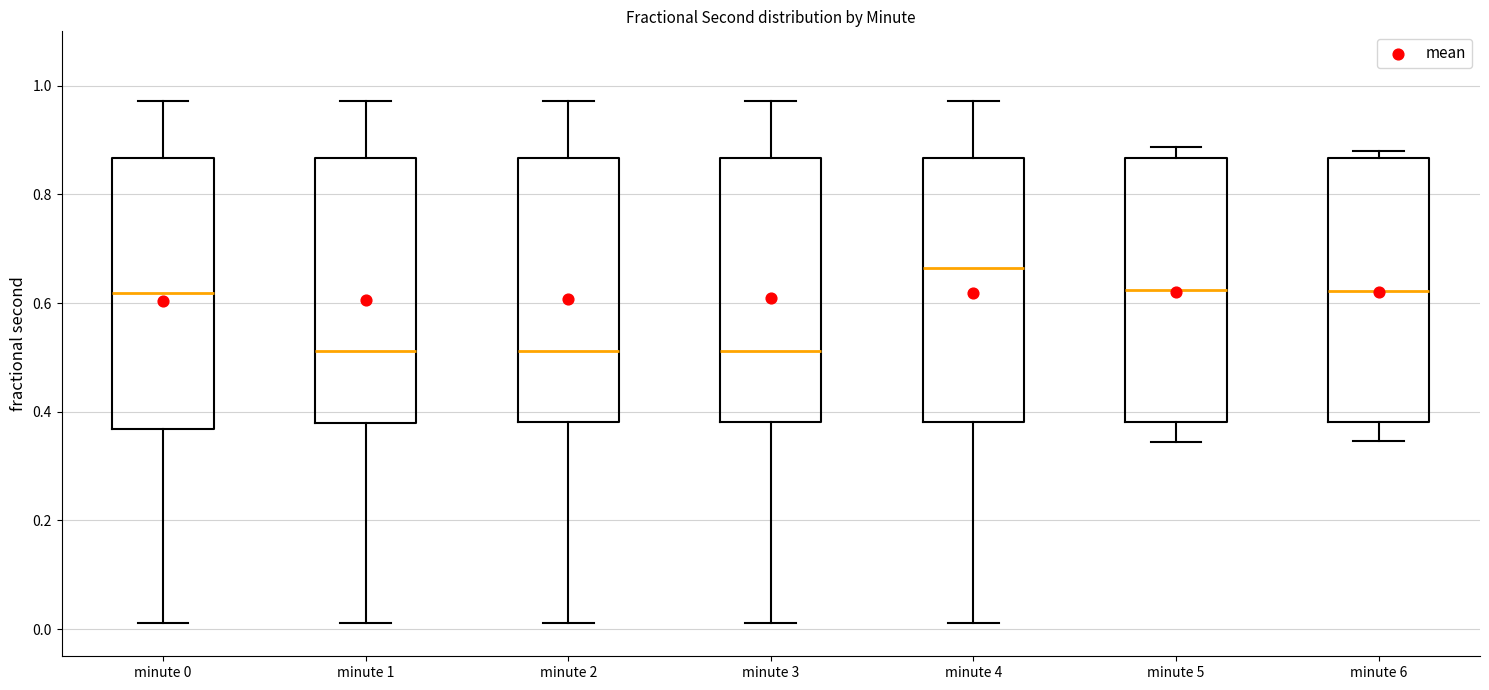

Reading left to right, transcribe this box plot: for each box, give where its median line is, the range the box spans, and where its two whiskers end, as read against the y-axis. The values are not printed on the chart, so give them approximately, as read against the axis.

minute 0: median 0.62, box 0.36 to 0.86, whiskers 0.02 to 0.98
minute 1: median 0.52, box 0.38 to 0.86, whiskers 0.02 to 0.98
minute 2: median 0.52, box 0.38 to 0.86, whiskers 0.02 to 0.98
minute 3: median 0.52, box 0.38 to 0.86, whiskers 0.02 to 0.98
minute 4: median 0.66, box 0.38 to 0.86, whiskers 0.02 to 0.98
minute 5: median 0.62, box 0.38 to 0.86, whiskers 0.34 to 0.88
minute 6: median 0.62, box 0.38 to 0.86, whiskers 0.34 to 0.88